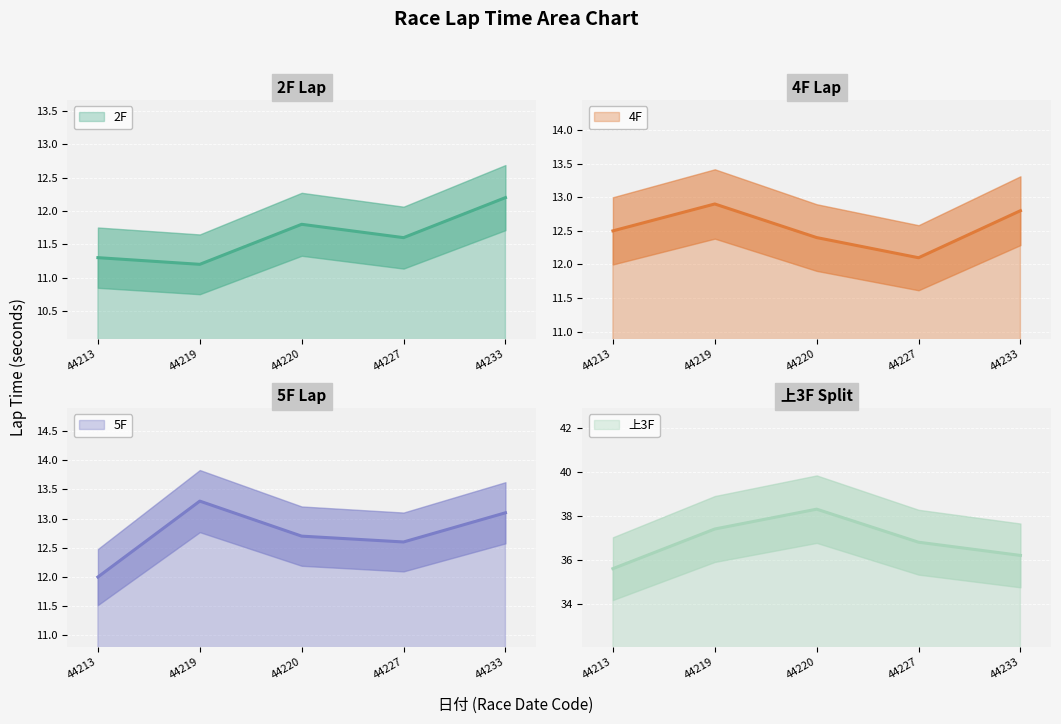

True or false: 上3F and 4F intersect in this chart.

False